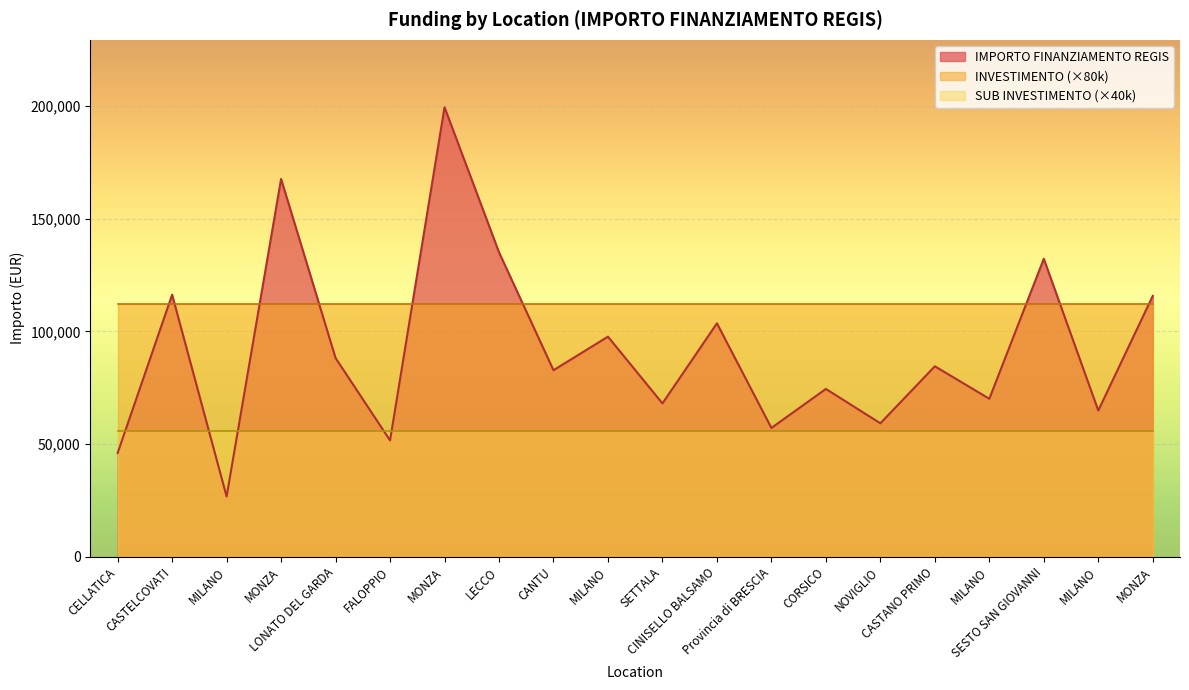

At which category is the sum across all series the highest?

MONZA